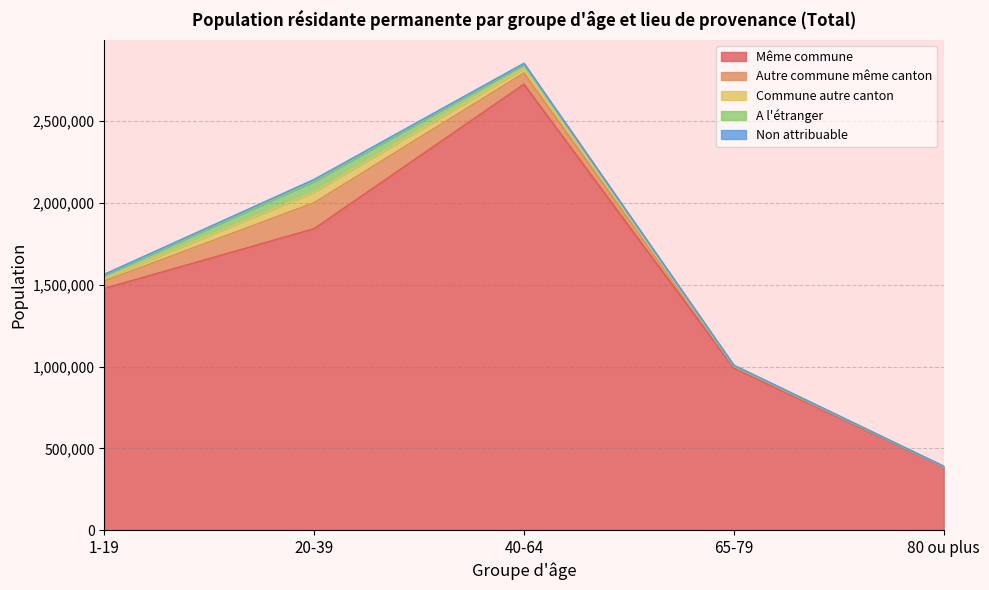

What are all the series names shown in the legend?

Même commune, Autre commune même canton, Commune autre canton, A l'étranger, Non attribuable